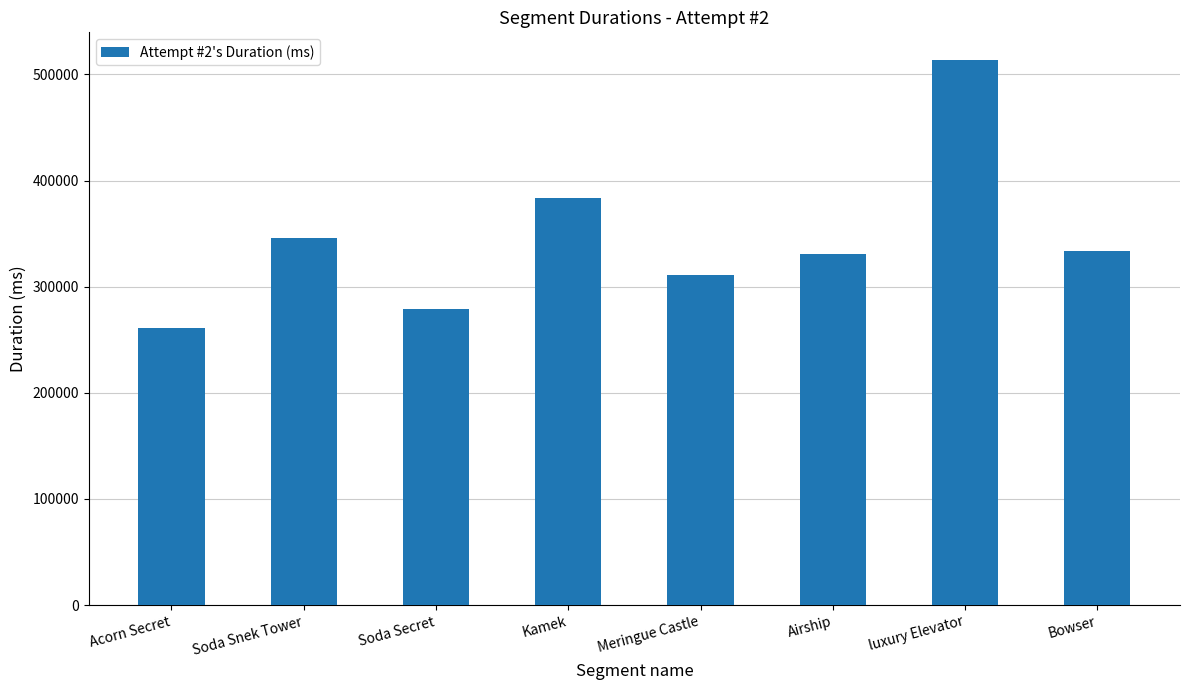

Count the number of categories in the chart.

8